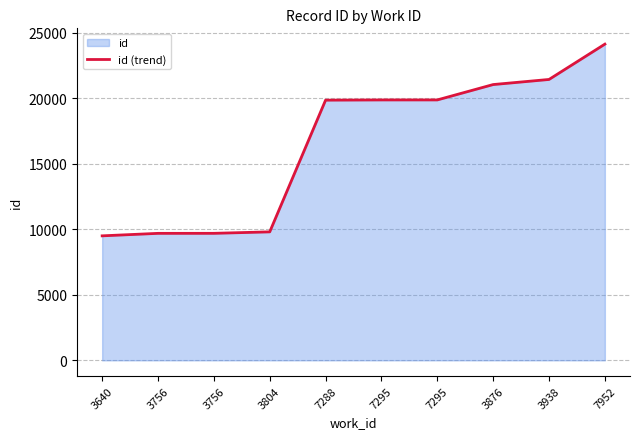

Which label corresponds to the largest value in the chart?

7952